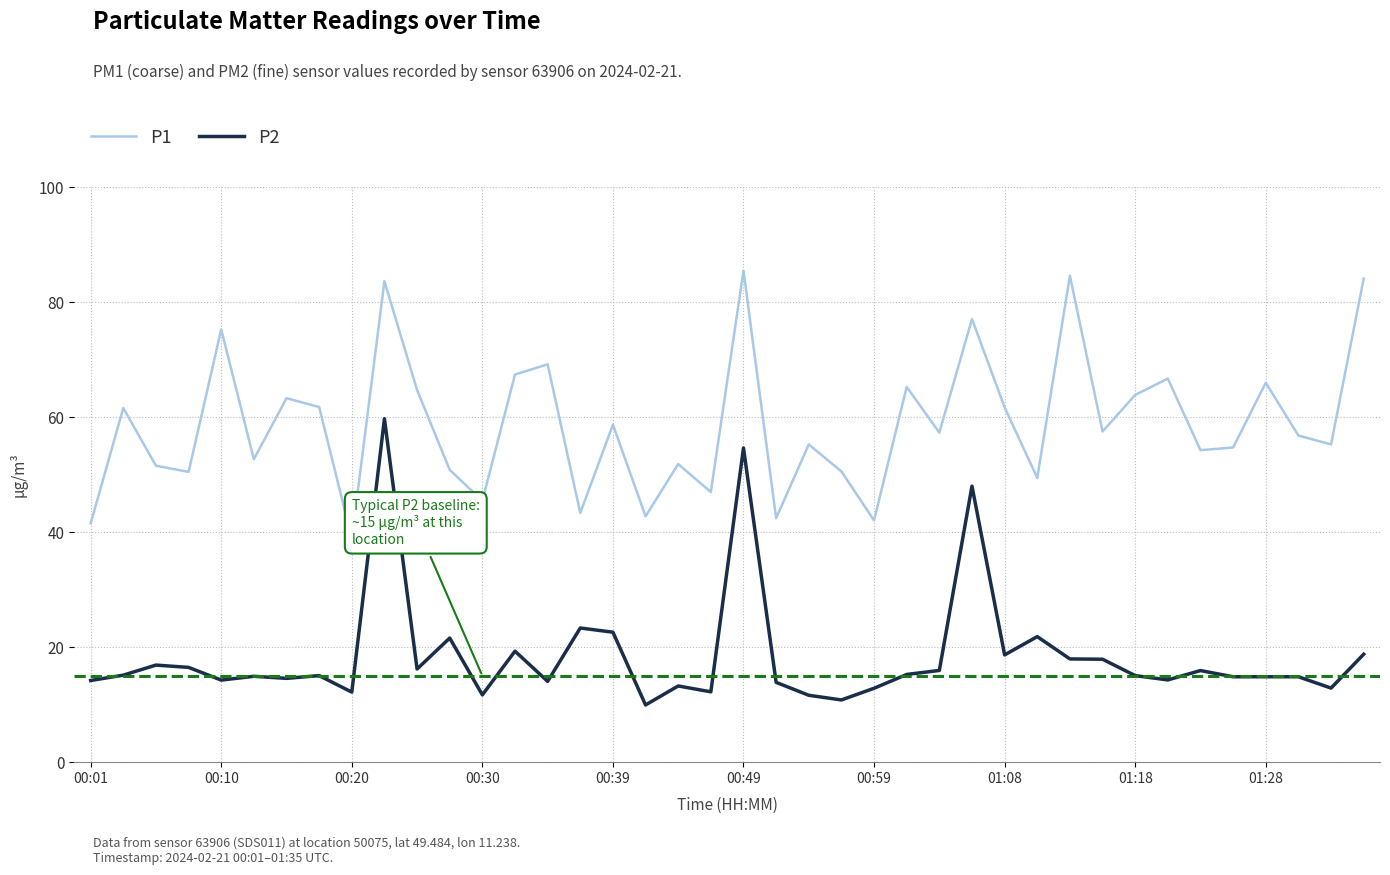

True or false: P2 and P1 cross at least once.

False